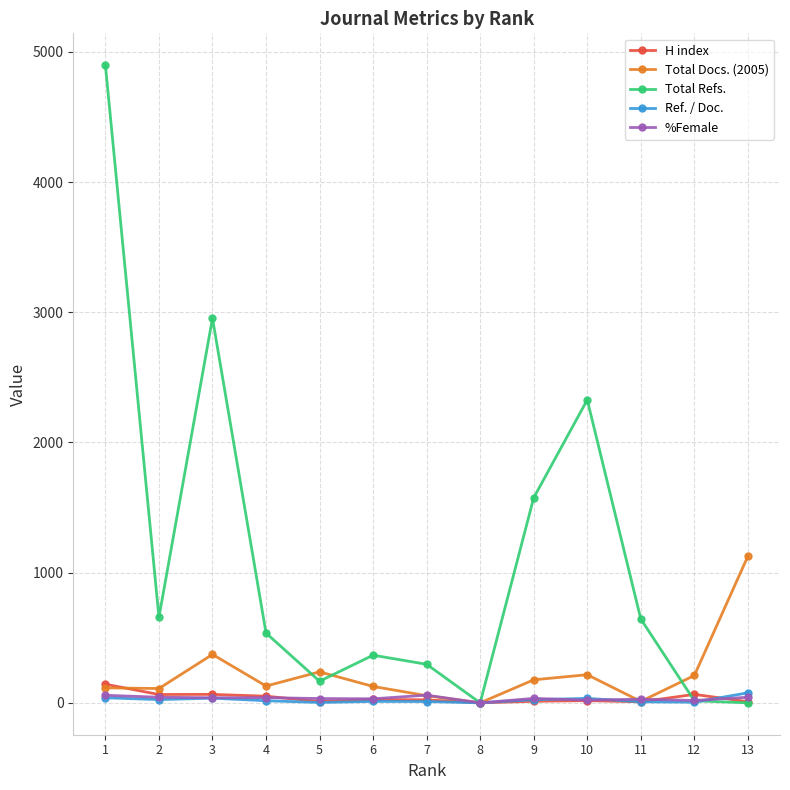

Is the value of Ref. / Doc. at 11 greater than the value of Total Refs. at 6?

No